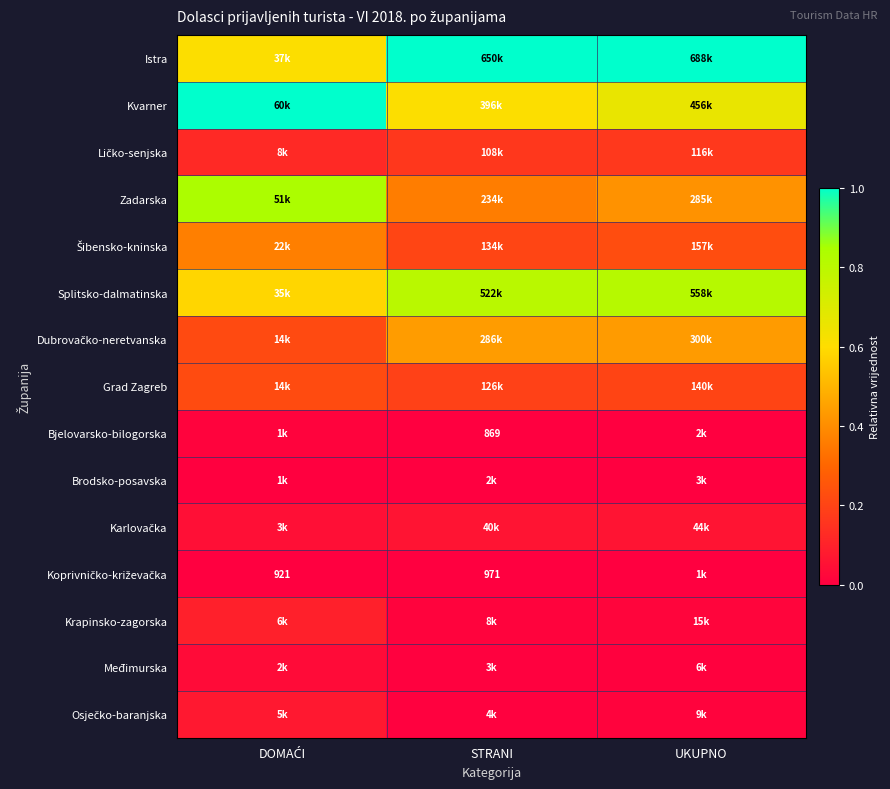

What is the total value across all series at UKUPNO?

4.0